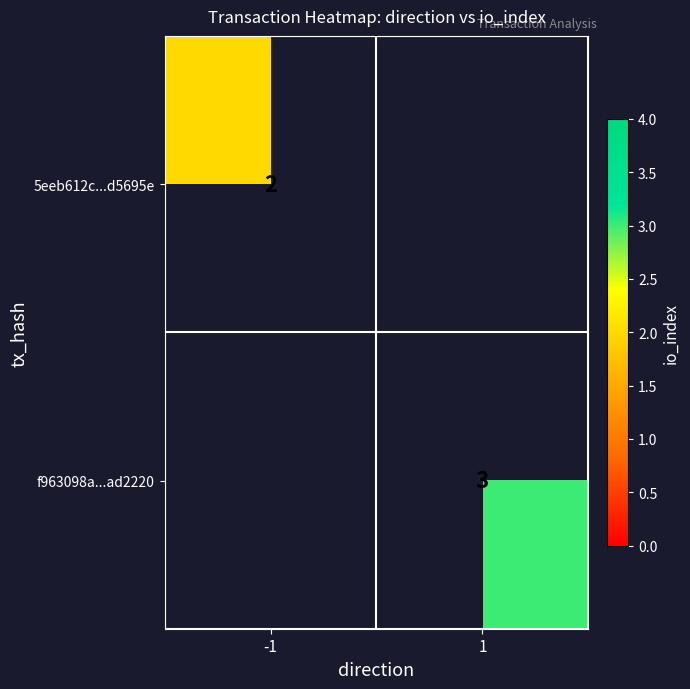

Is it true that f963098a...ad2220 equals 3 at 1?

True